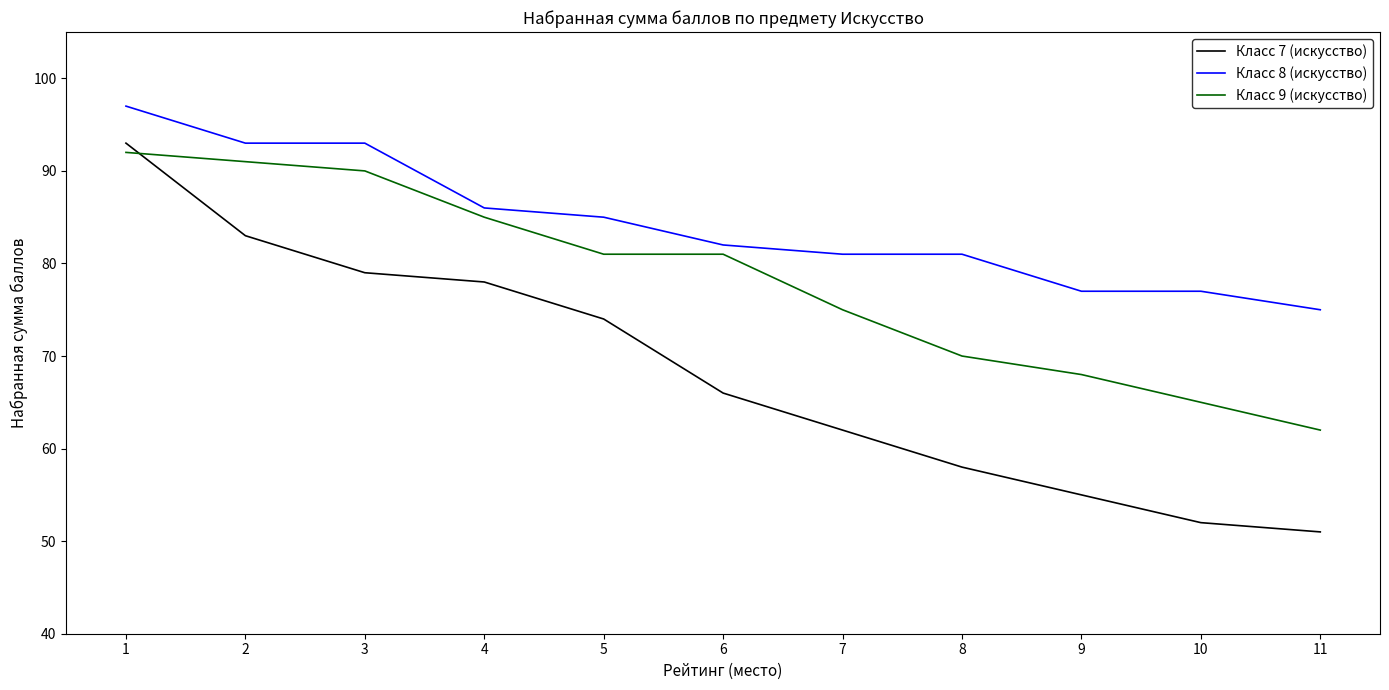

What is the smallest value displayed?

51